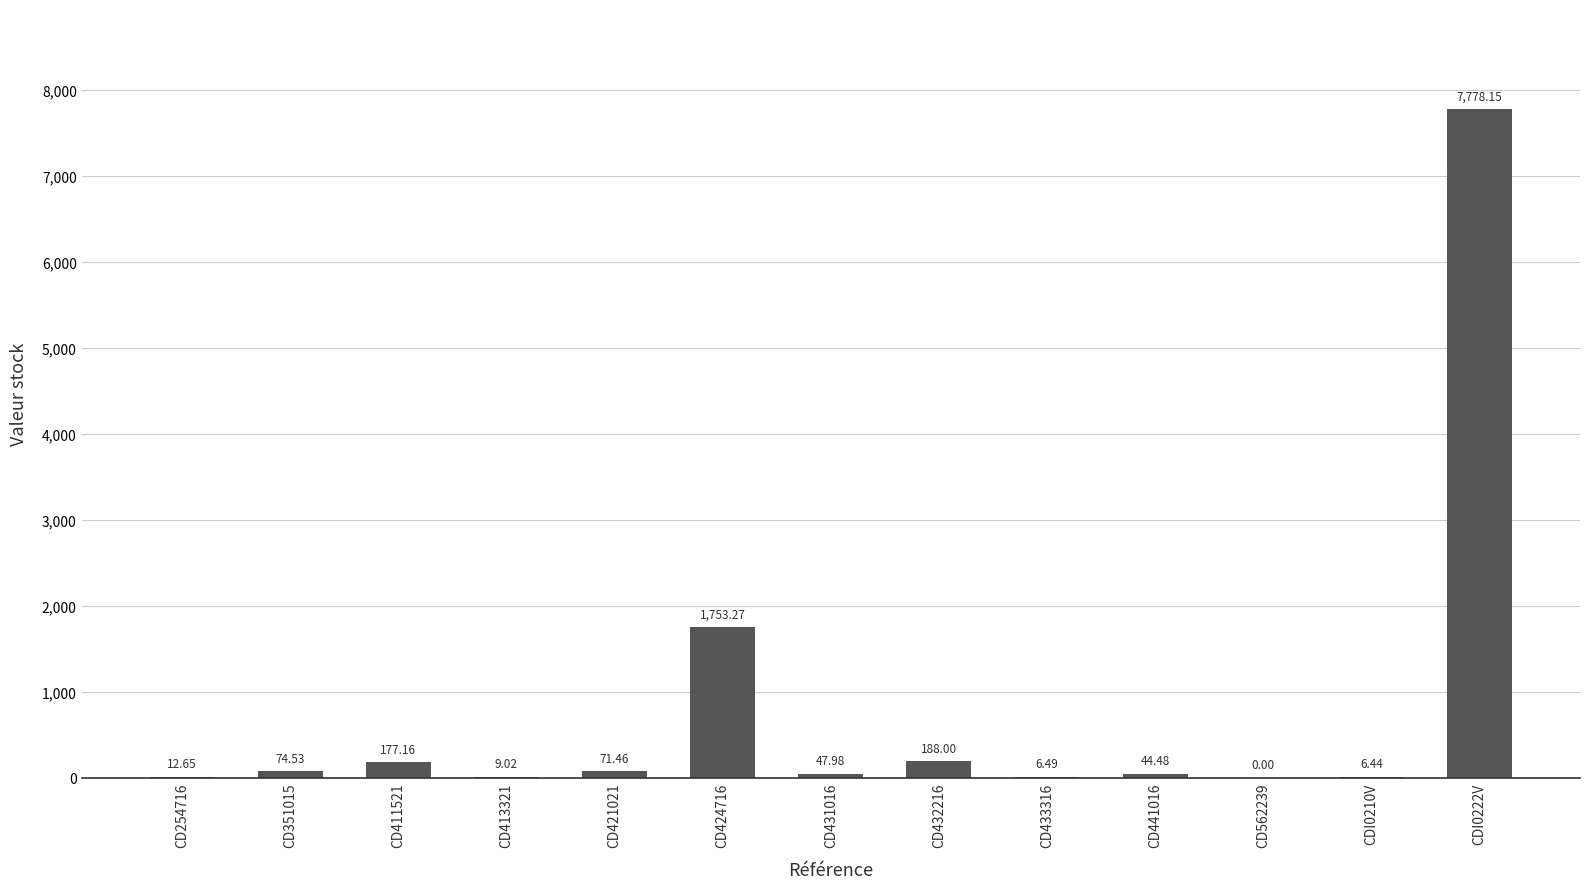

What is the sum of the values at CD433316 and CD254716?

19.1